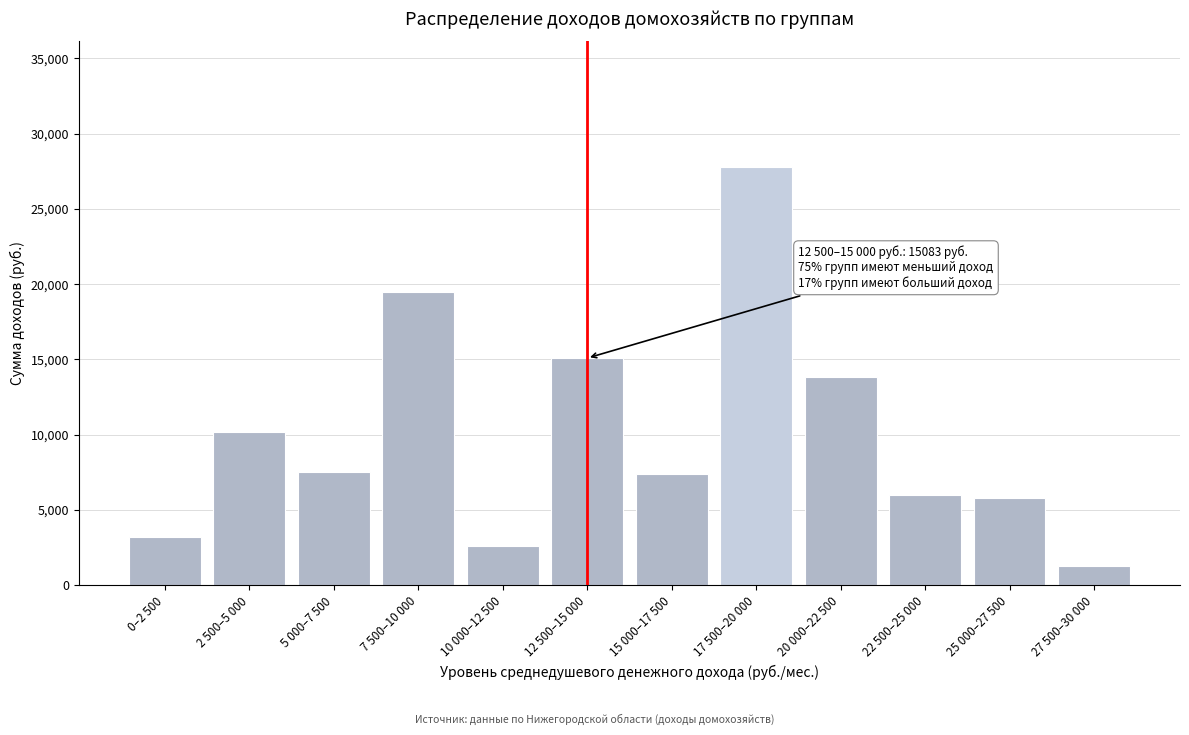

What is the difference between the maximum and minimum values?

26547.2